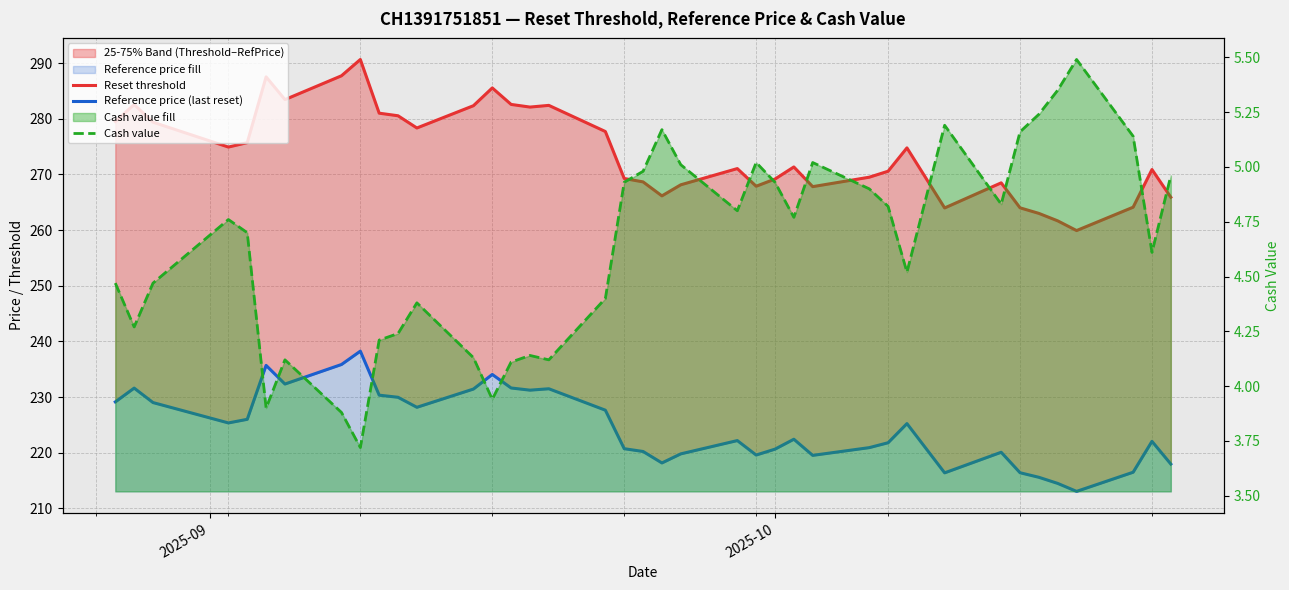

Is it true that Reference price (last reset) equals 335.8 at 2025-10?

False